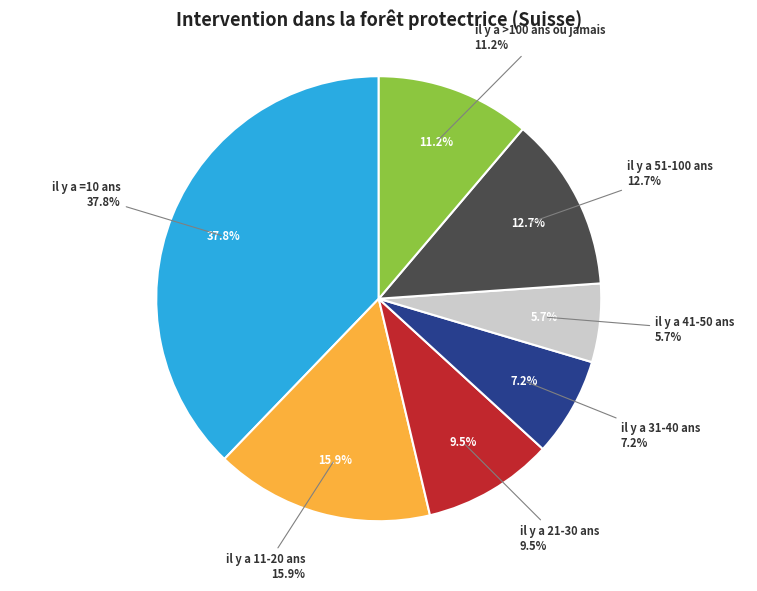

How many slices are in this pie chart?

7